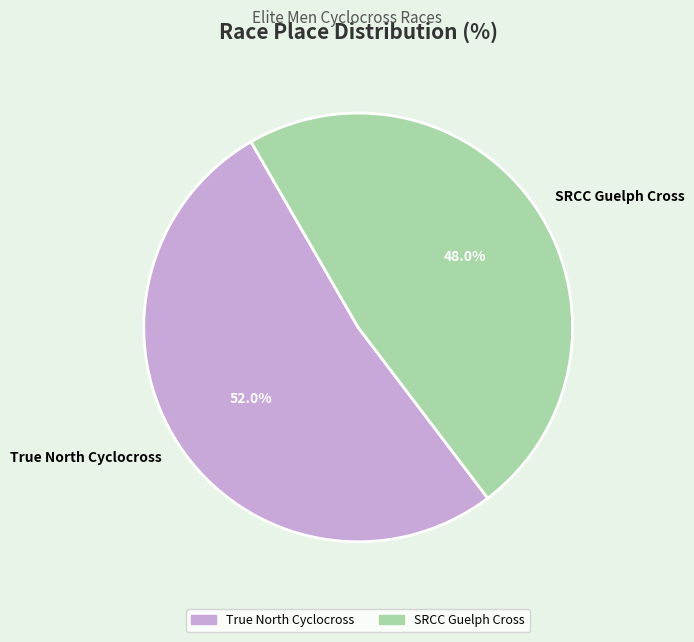

The True North Cyclocross slice represents 52% of the pie. True or false?

True